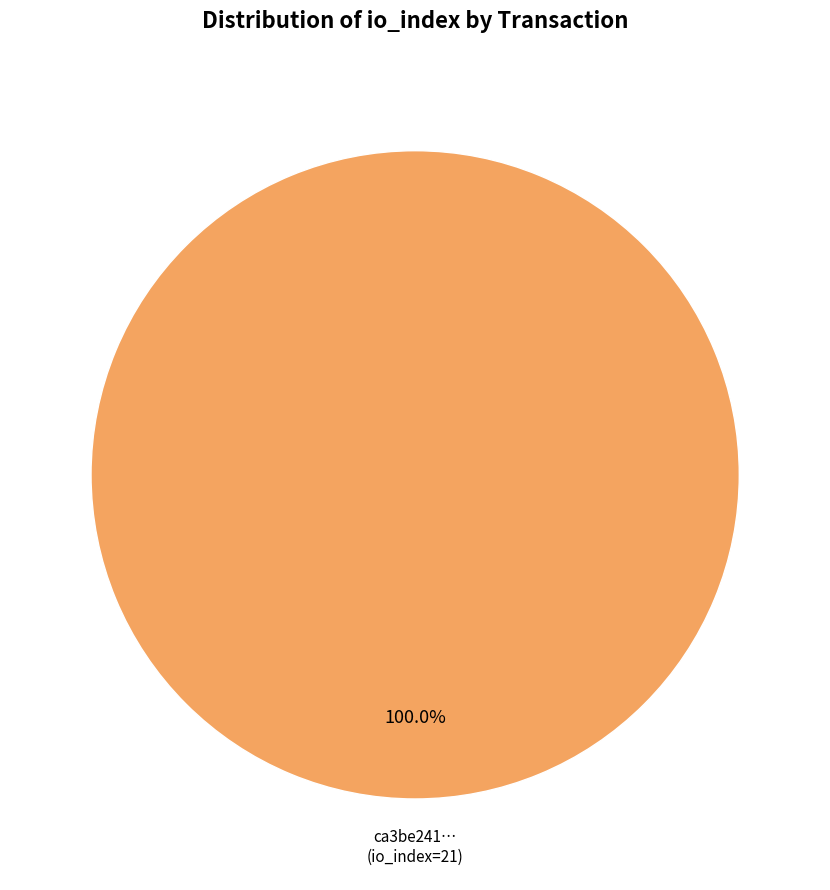

To the nearest percent, what is the average slice percentage?

50%